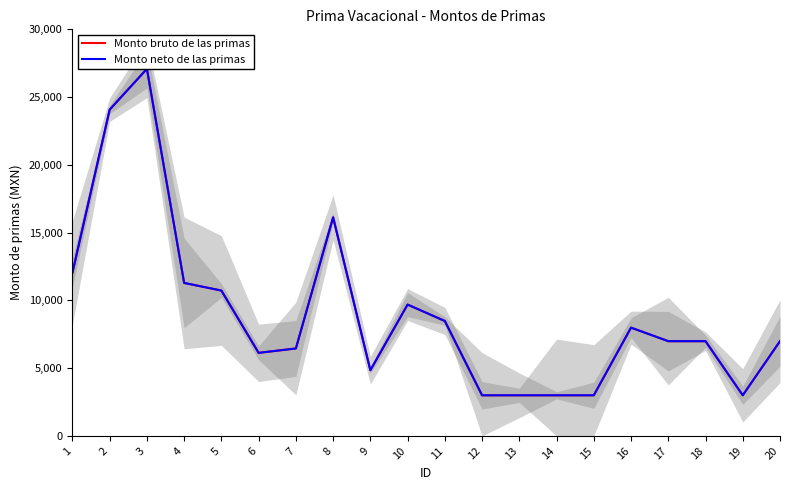

What is the total value across all series at 7?

12901.3